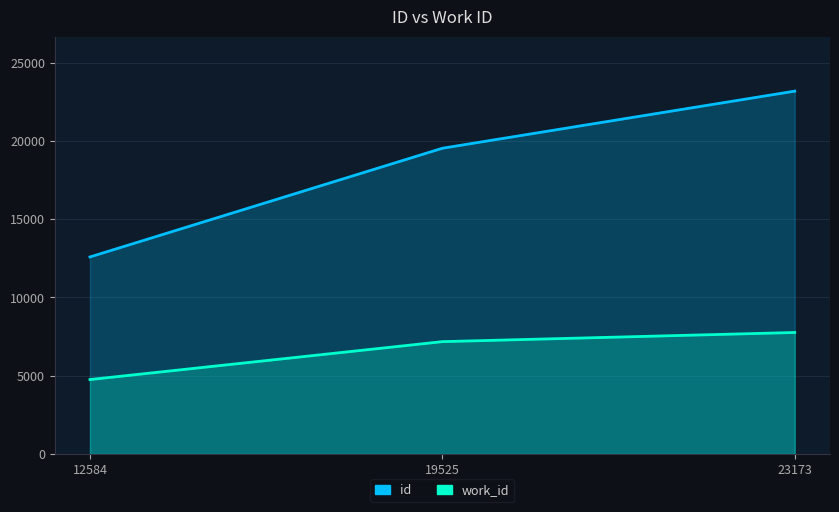

Reading right to left, what are all the values shown in this chart?

id: 23173=23173	19525=19525	12584=12584
work_id: 23173=7760	19525=7175	12584=4754